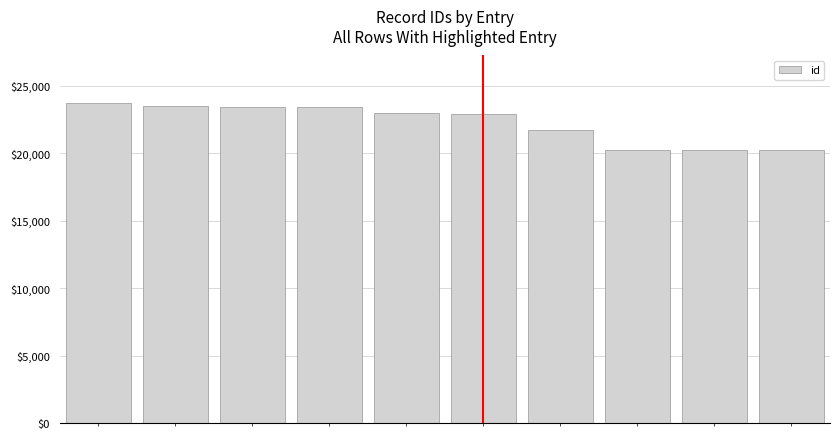

Are the bars horizontal?

No